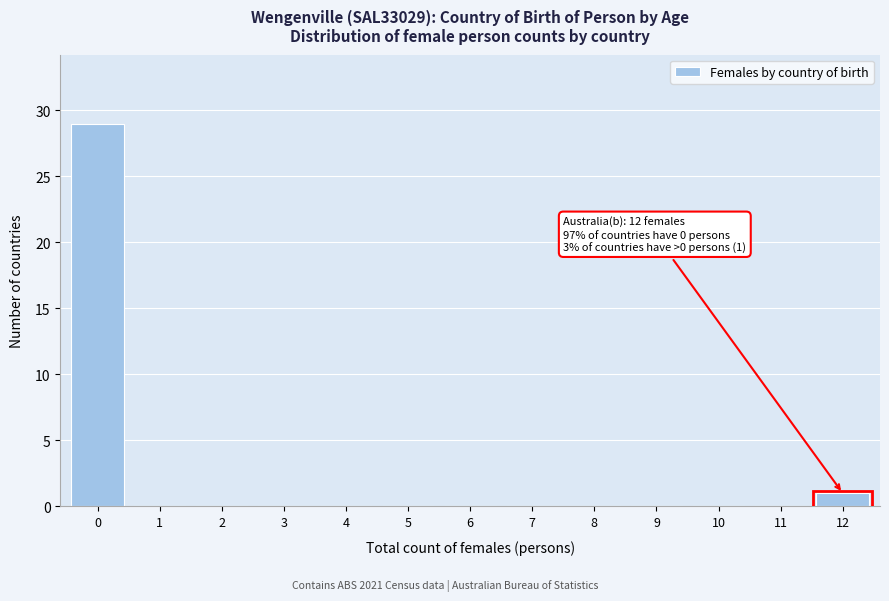

Reading left to right, list all the values displayed in this chart.

0=29	1=0	2=0	3=0	4=0	5=0	6=0	7=0	8=0	9=0	10=0	11=0	12=1